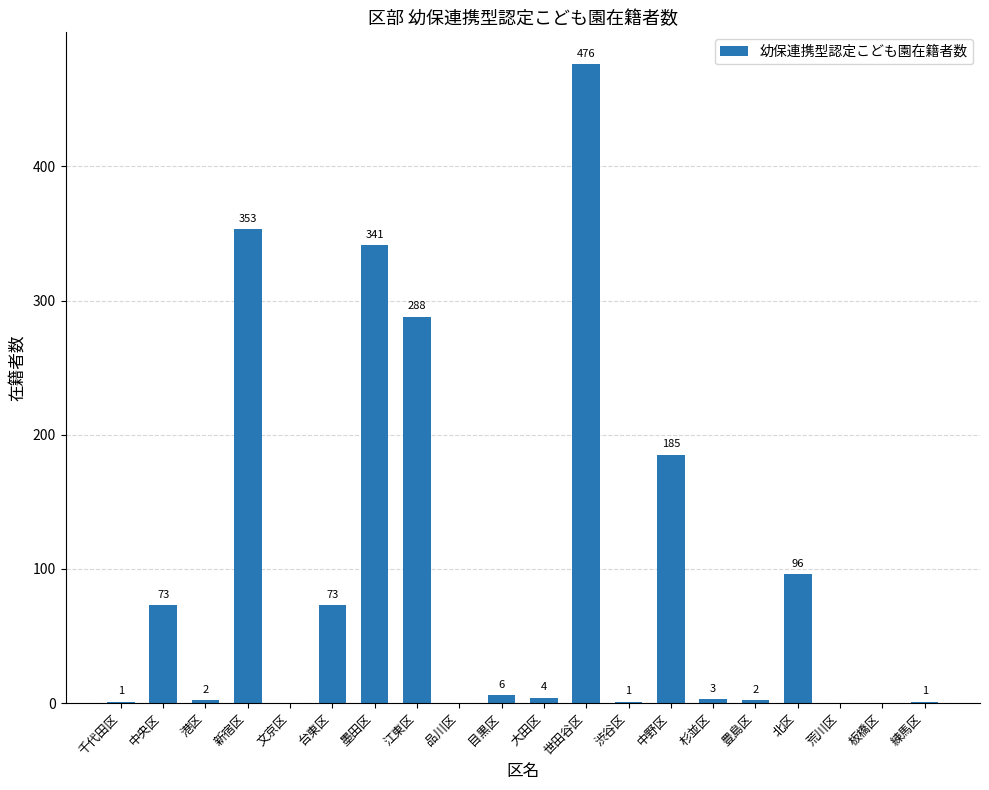

What is the sum of all values?

1905